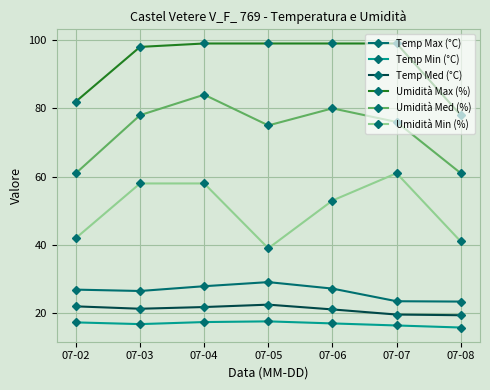

Read the Temp Max (°C) value at 07-03.

26.5